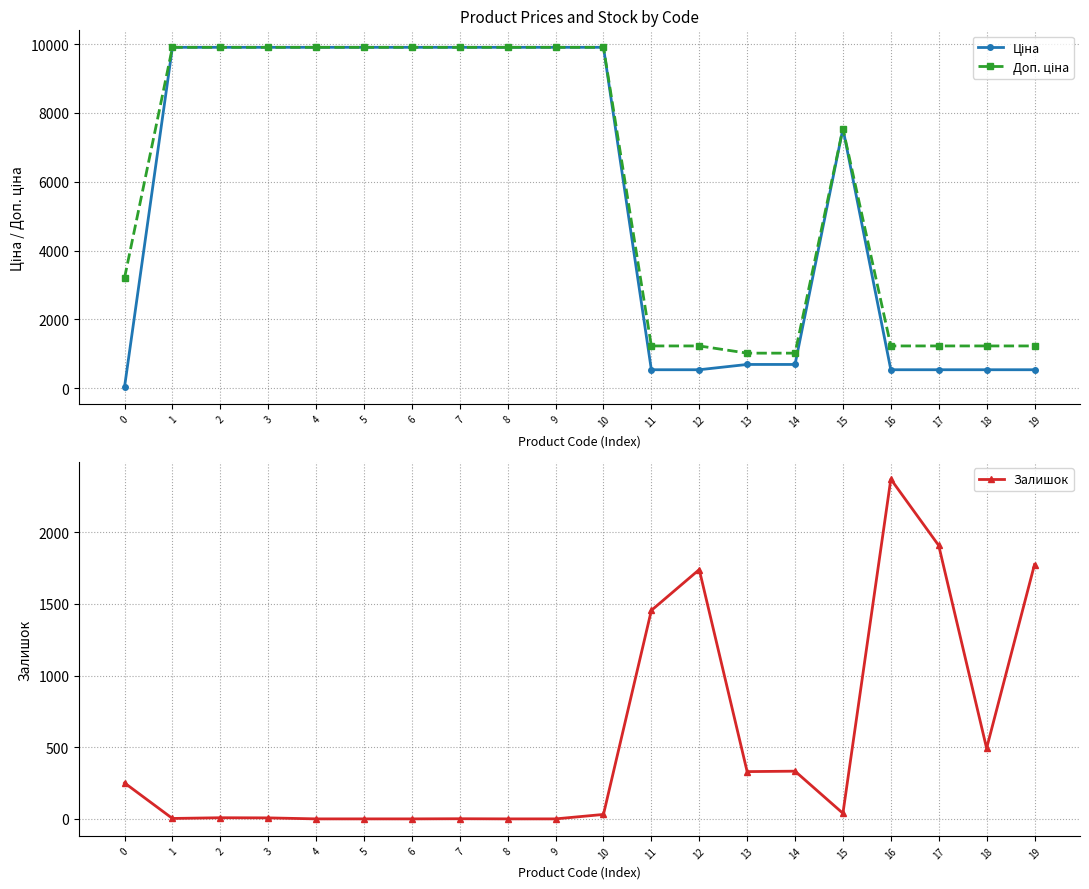

True or false: Ціна has more than 1 points higher than both neighbors.

False